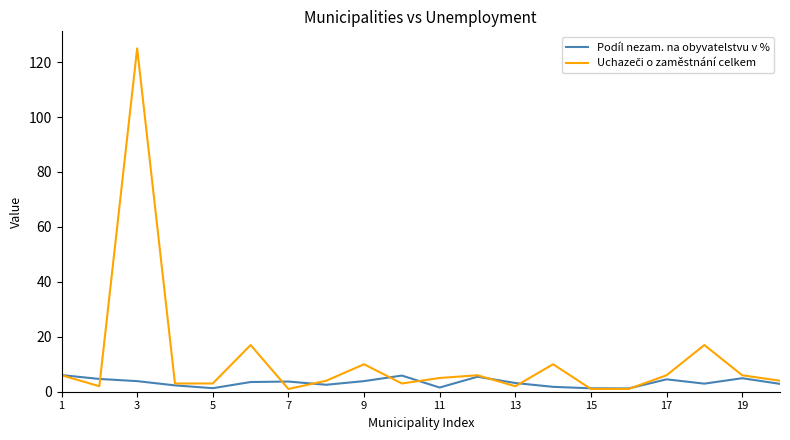

Where is the first local maximum for Uchazeči o zaměstnání celkem?

5